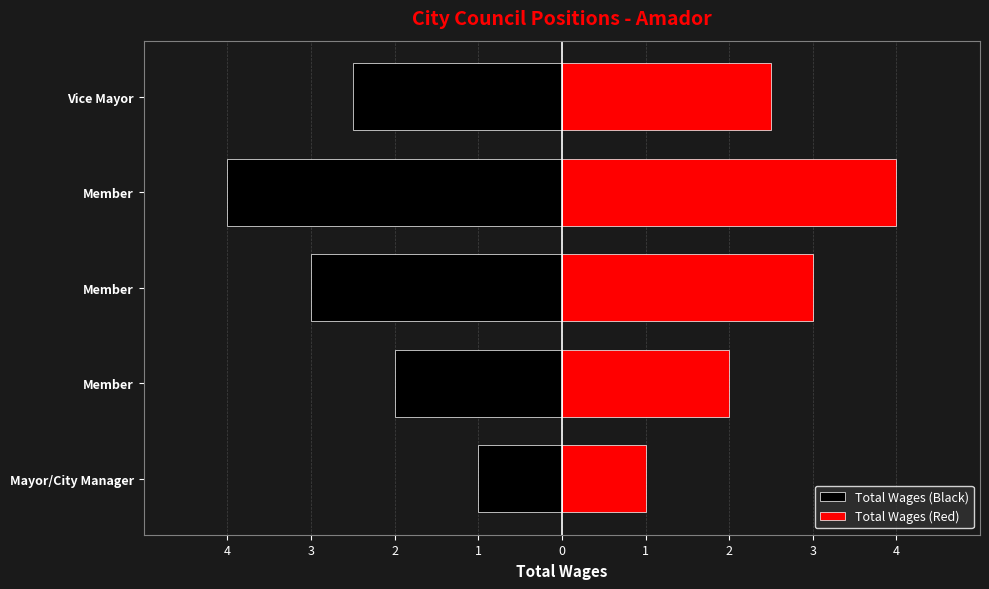

List the series in order of their peak value, lowest first.

Total Wages (Black), Total Wages (Red)